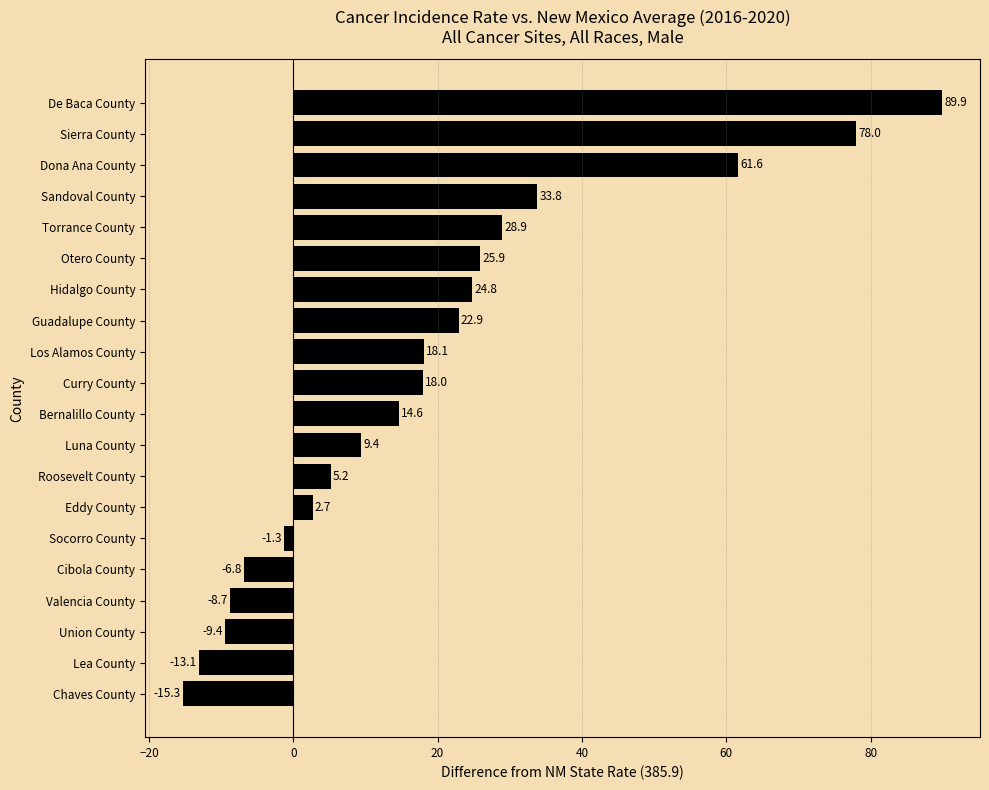

What is the average value?

19.0